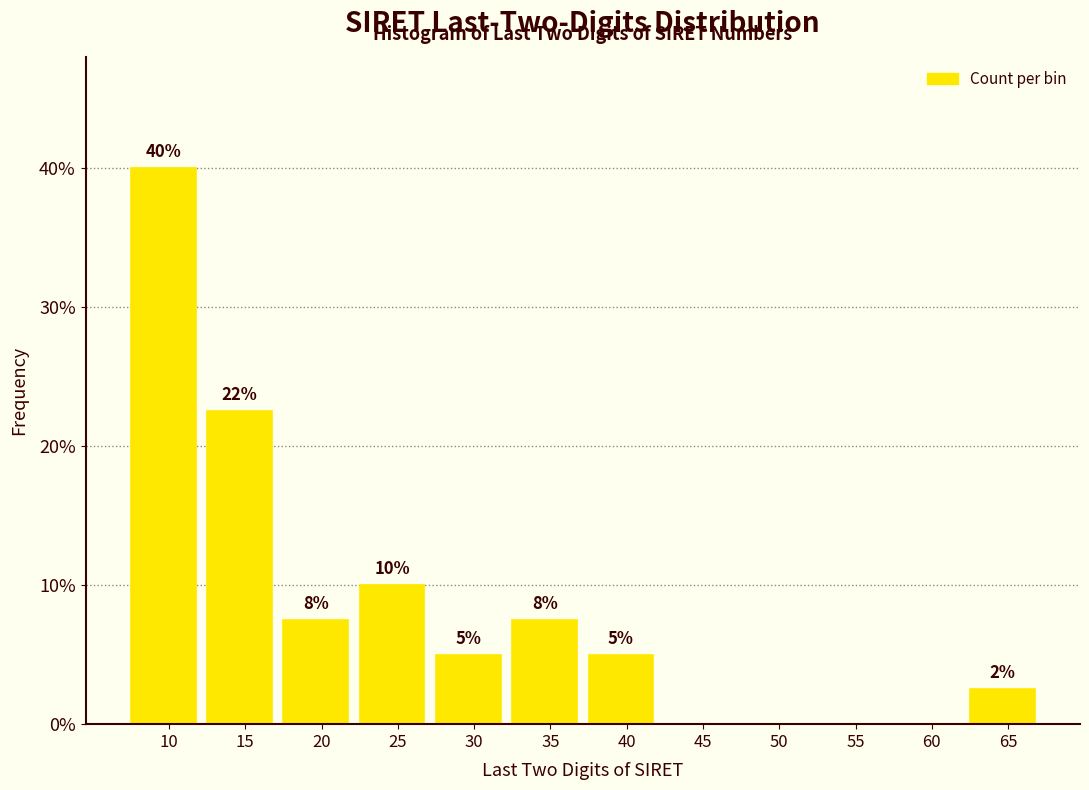

Where does the data first go above 5?

10